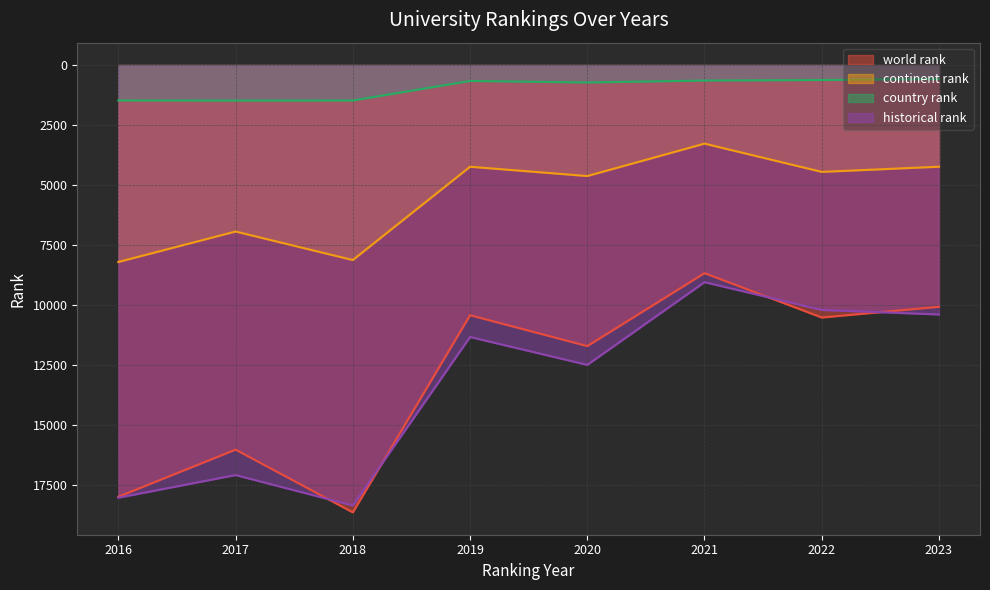

How many interior local peaks does the continent rank series have?

3